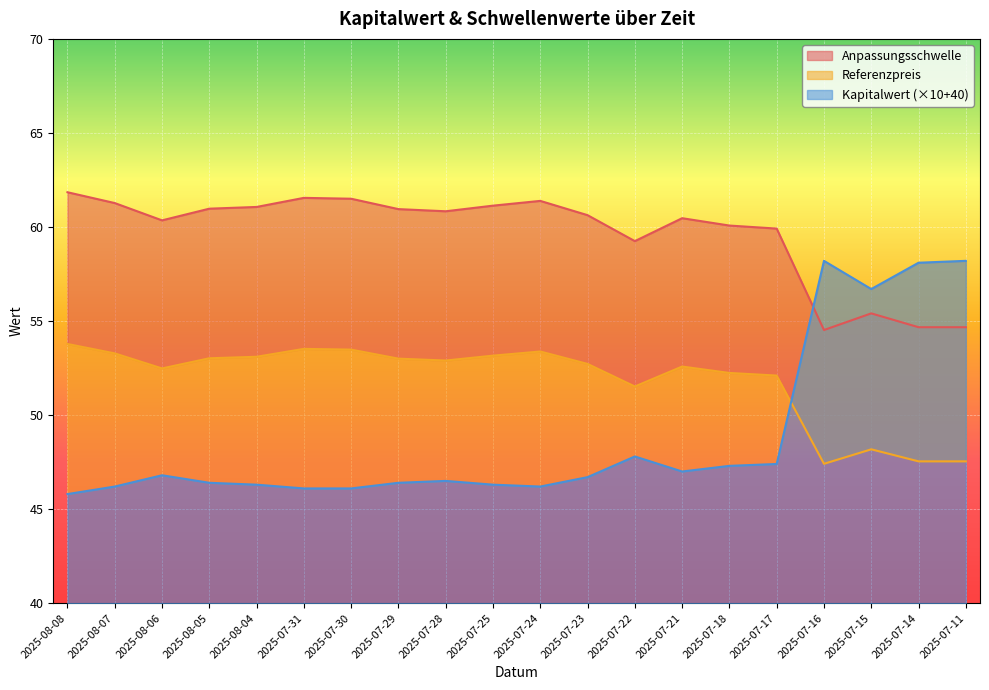

What are all the series names shown in the legend?

Anpassungsschwelle, Referenzpreis, Kapitalwert